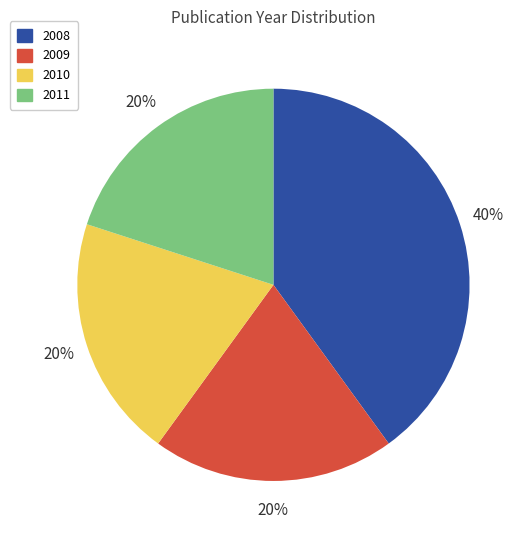

To the nearest percent, what portion does 2008 represent?

40%